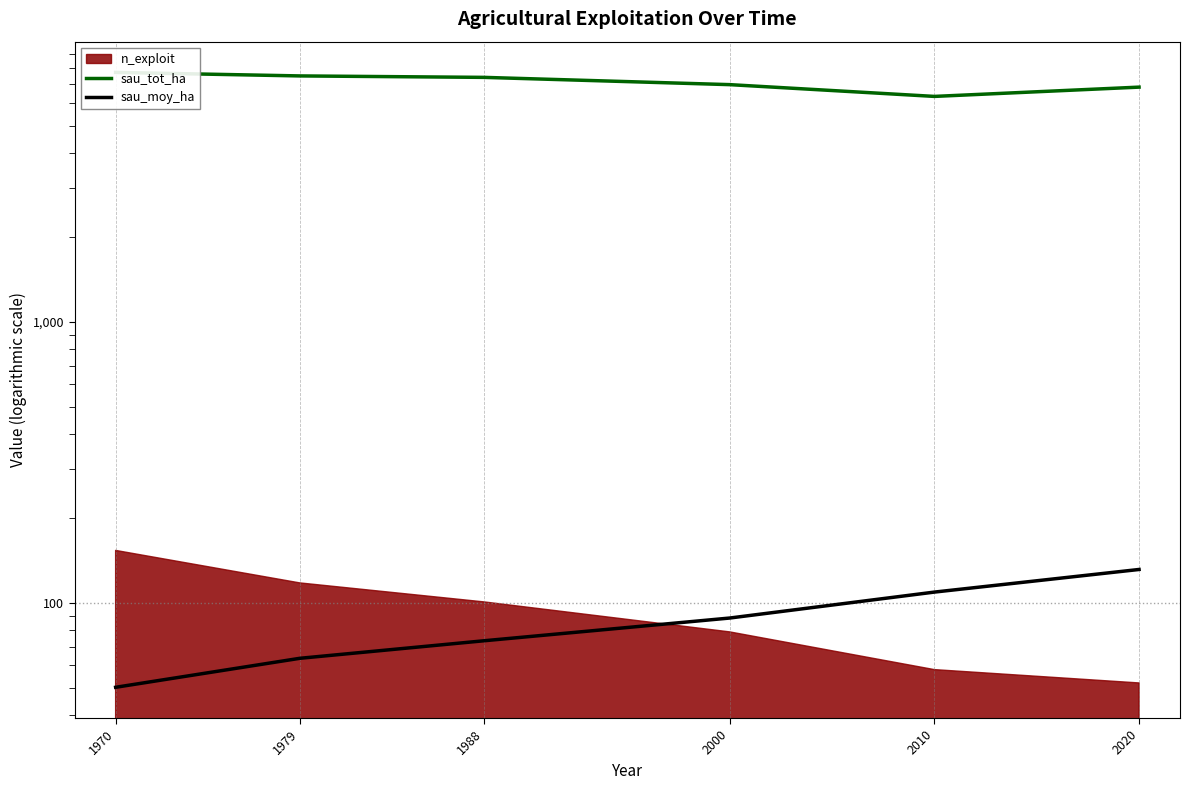

Reading right to left, list all the values displayed in this chart.

sau_tot_ha: 2020=6849.6	2010=6347.8	2000=6990.5	1988=7419.1	1979=7507.9	1970=7726.9
sau_moy_ha: 2020=131.7	2010=109.4	2000=88.5	1988=73.5	1979=63.6	1970=50.2